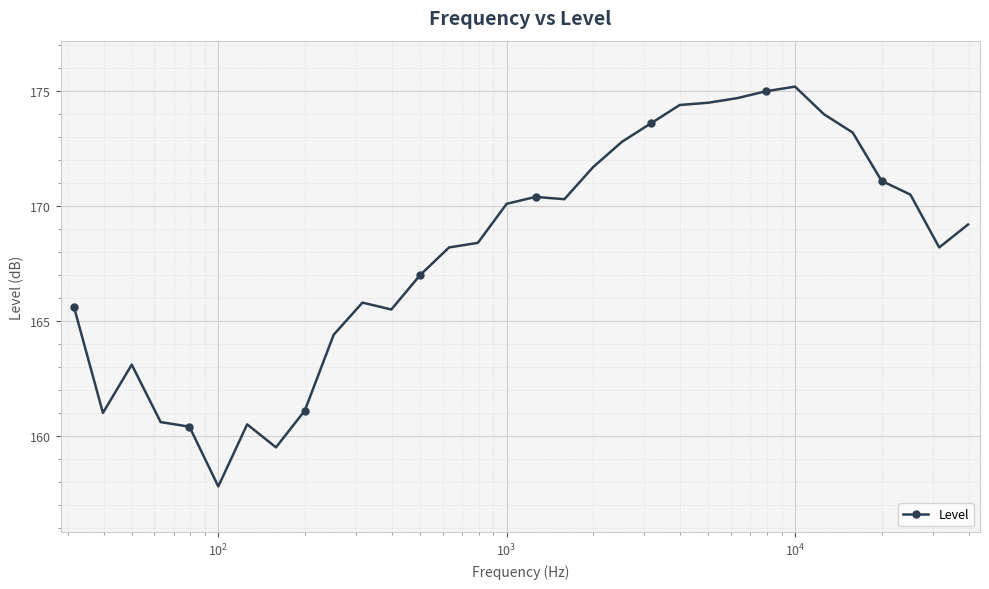

What is the maximum value shown in the chart?

175.2